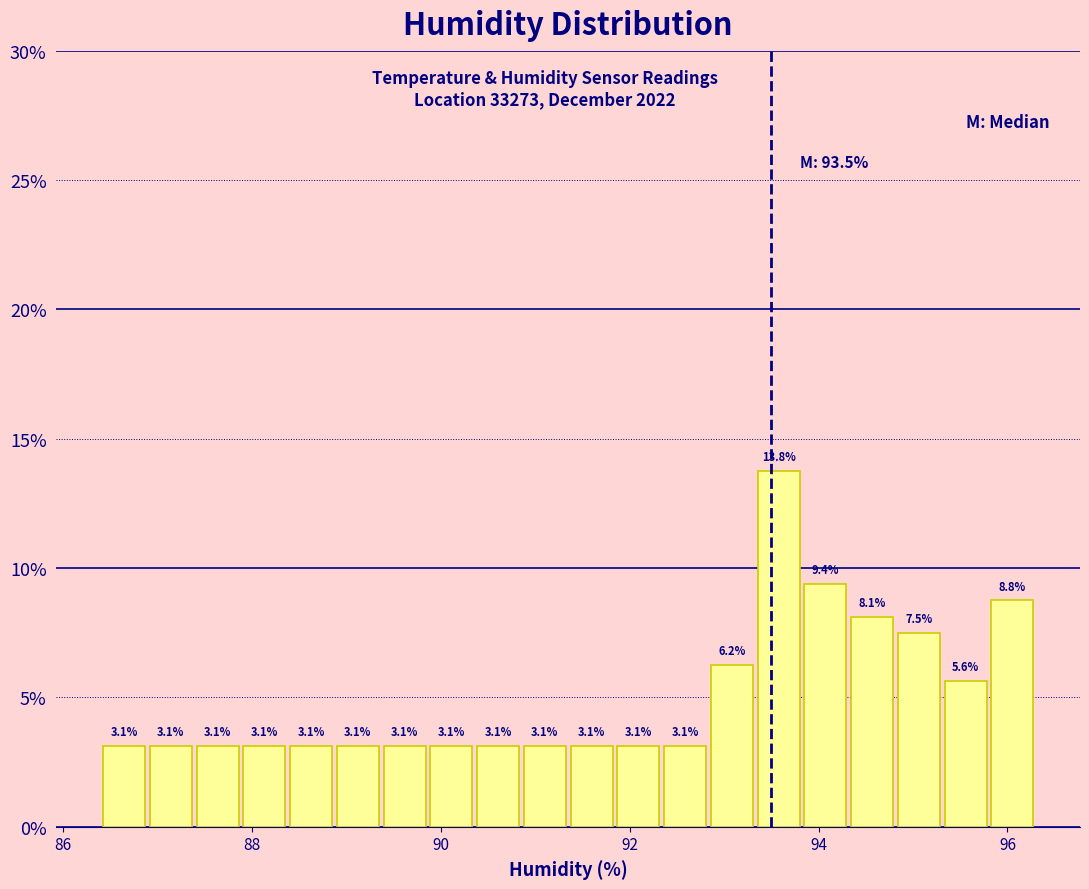

Around what value on the x-axis is the tallest bar? Give the approximate position of its centre, as read against the axis.

93.6